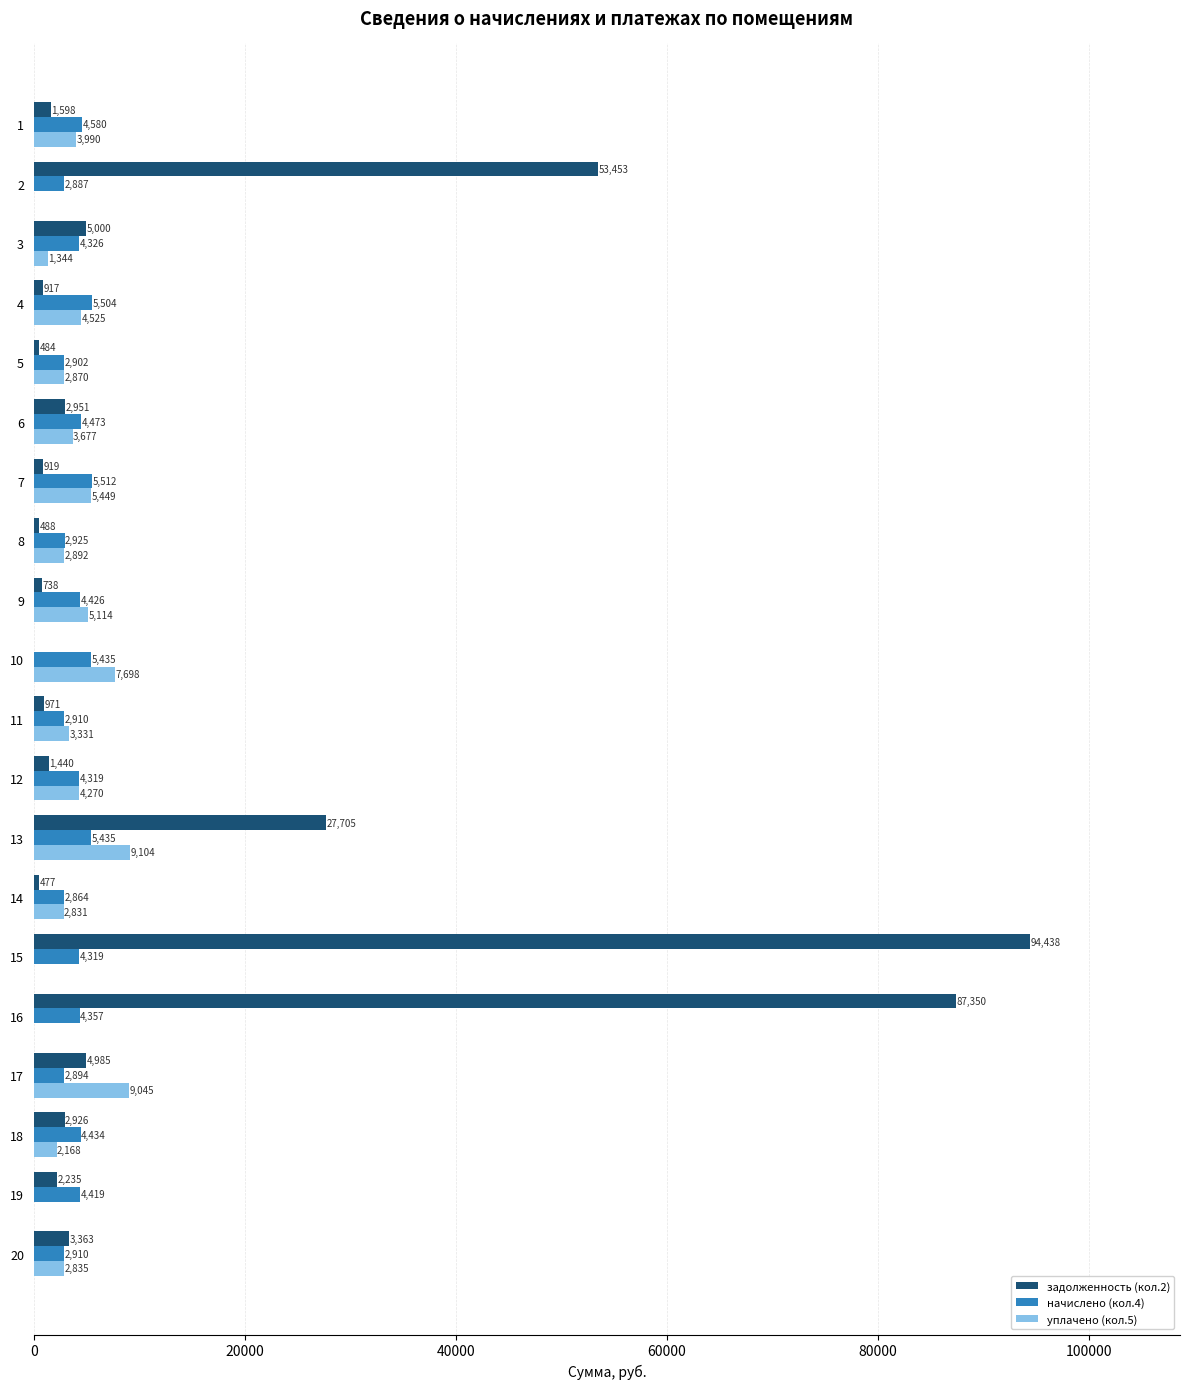

Is it true that начислено (кол.4) equals 5434.8 at 13?

True